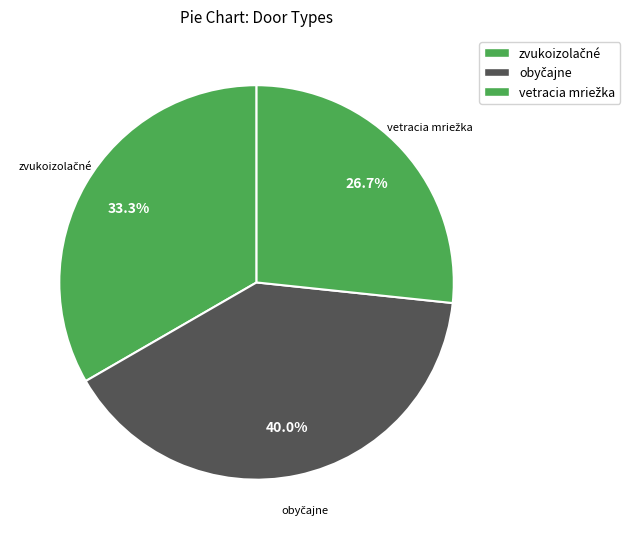

Count the number of slices in the pie.

3